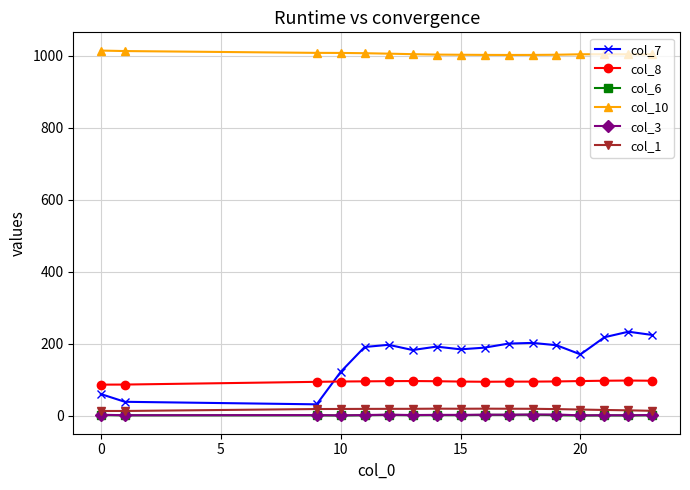

What is the maximum value shown in the chart?

1013.8